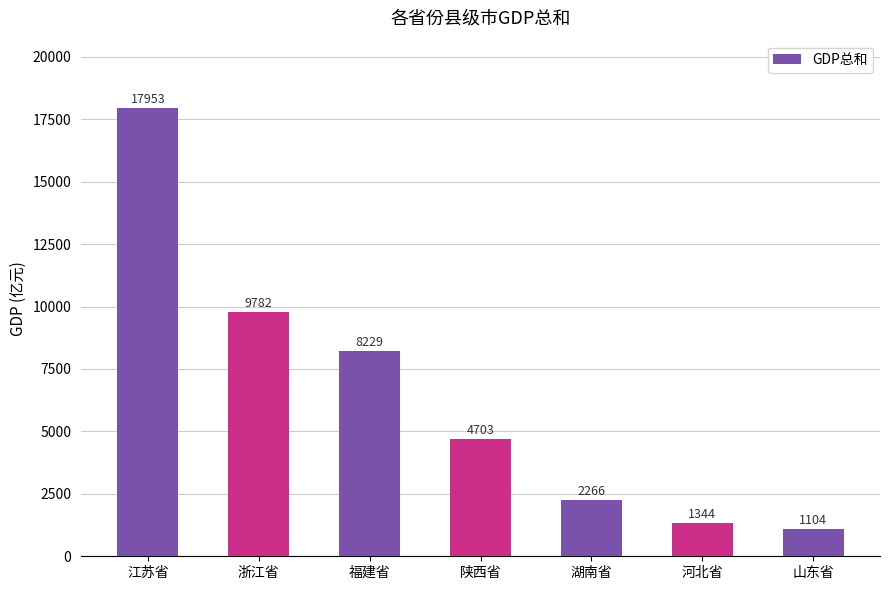

List the labels in order of value, smallest first.

山东省, 河北省, 湖南省, 陕西省, 福建省, 浙江省, 江苏省